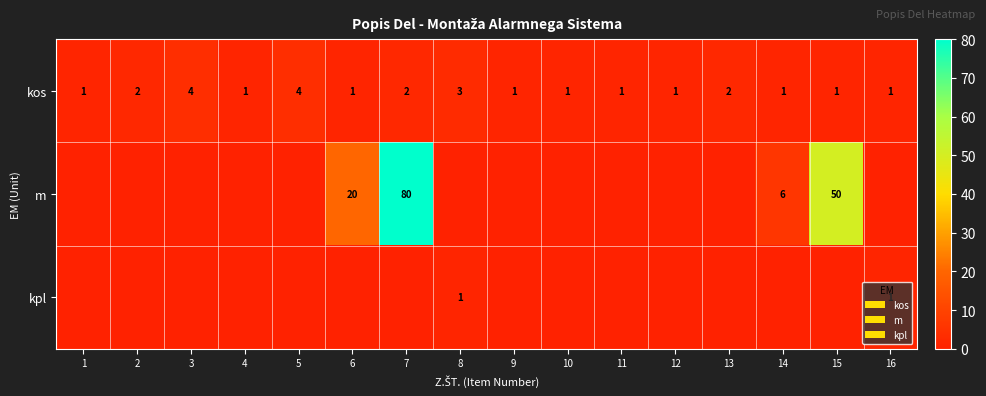

At which category is the sum across all series the highest?

7